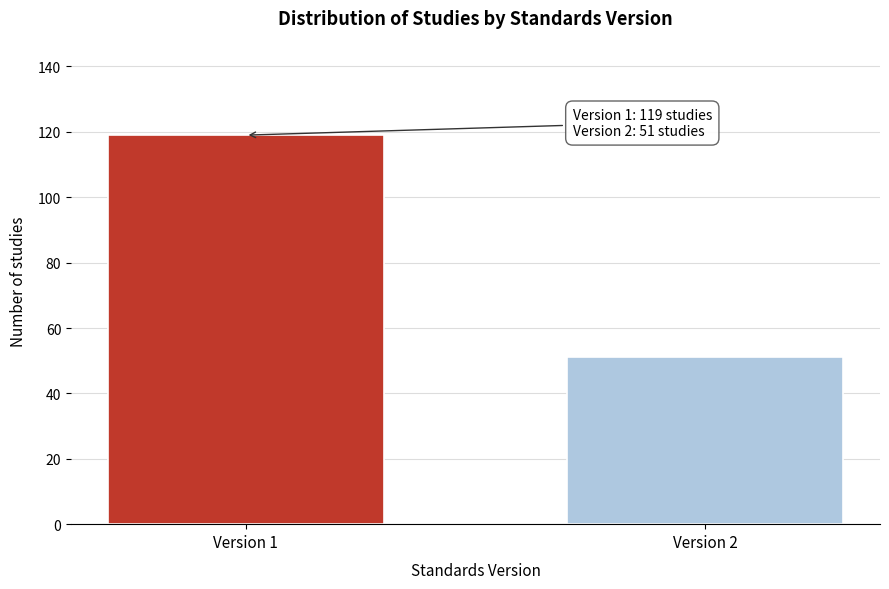

Reading left to right, extract all data points from this chart.

119	51